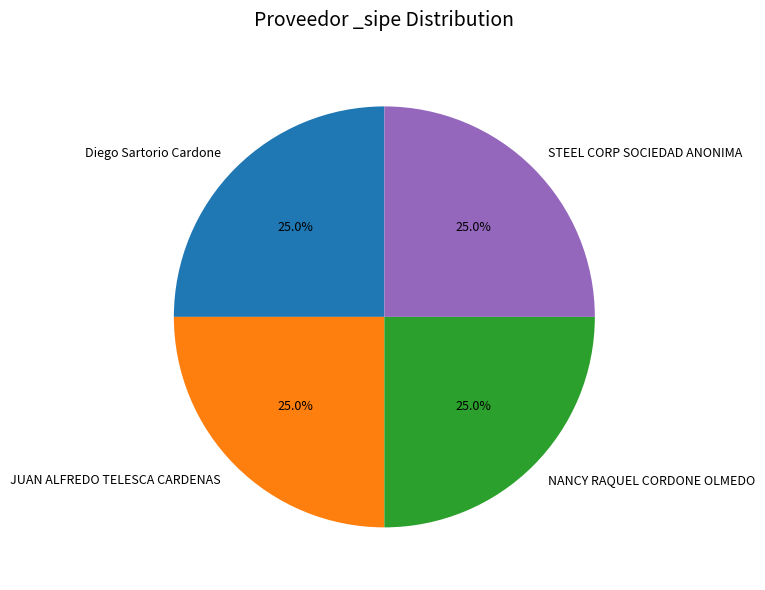

Is there any slice that represents more than half of the pie?

No